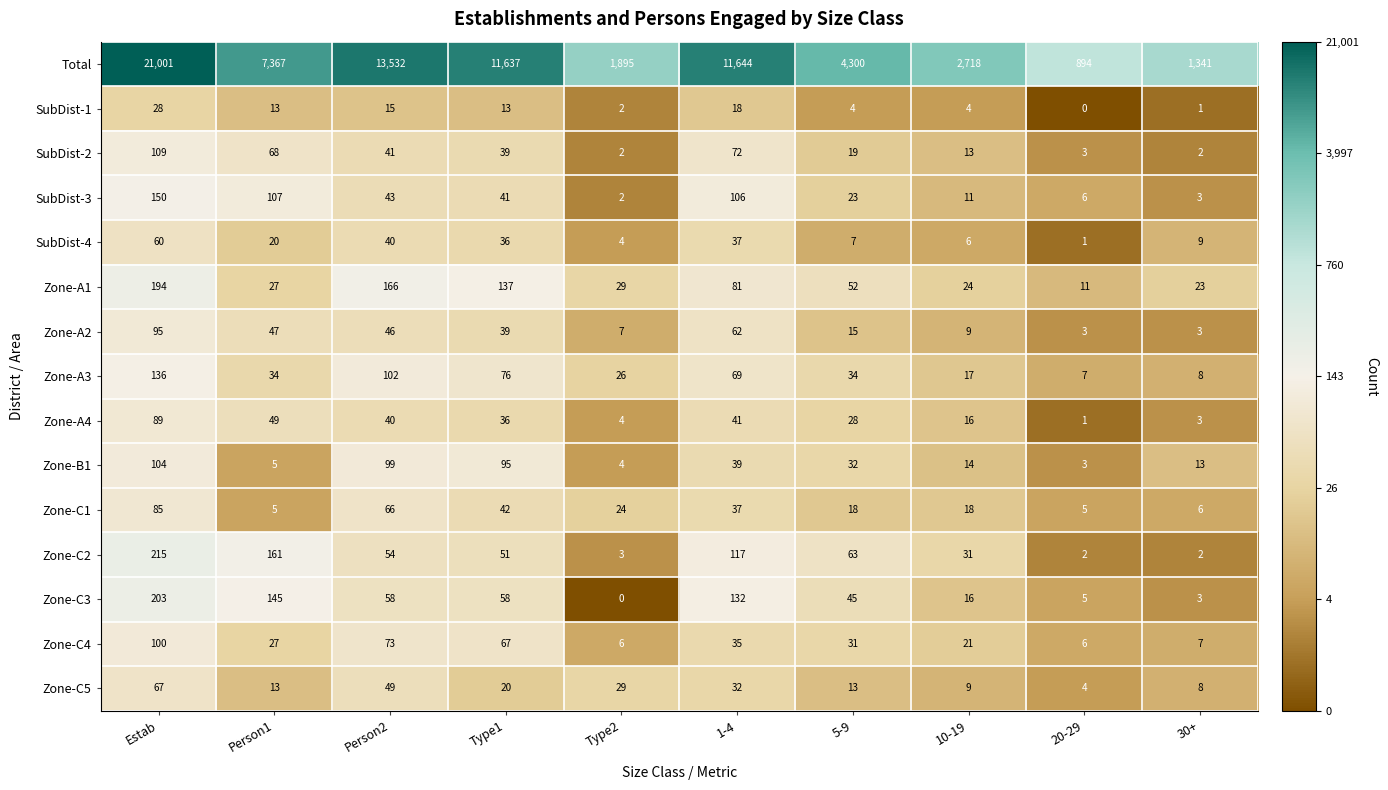

At which label does Total first exceed 7367?

Estab